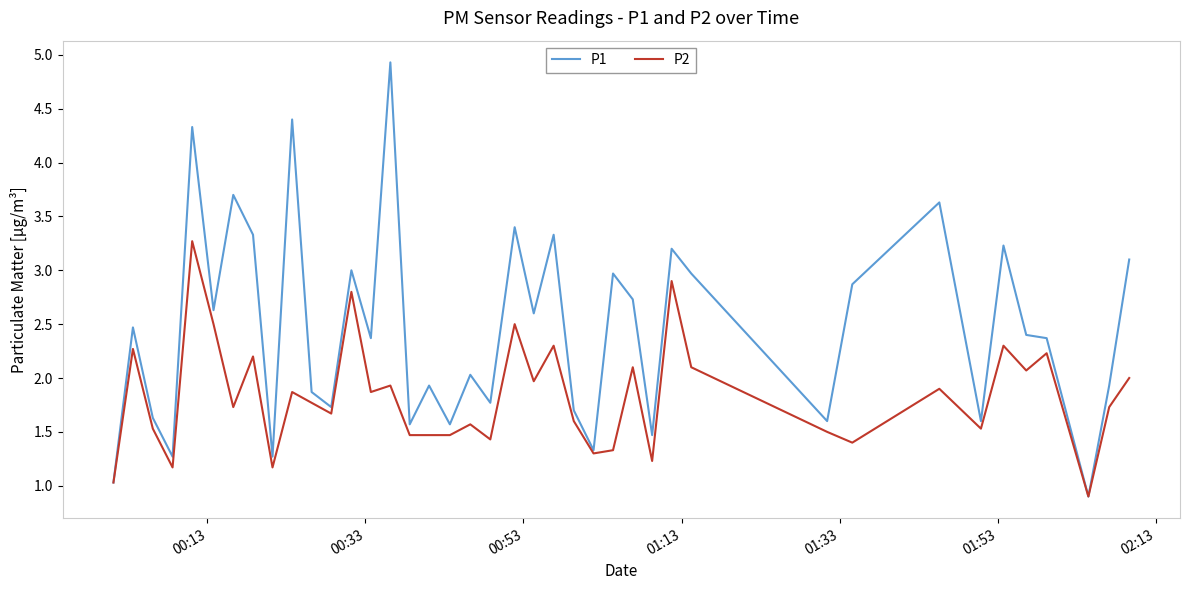

What are all the series names shown in the legend?

P1, P2